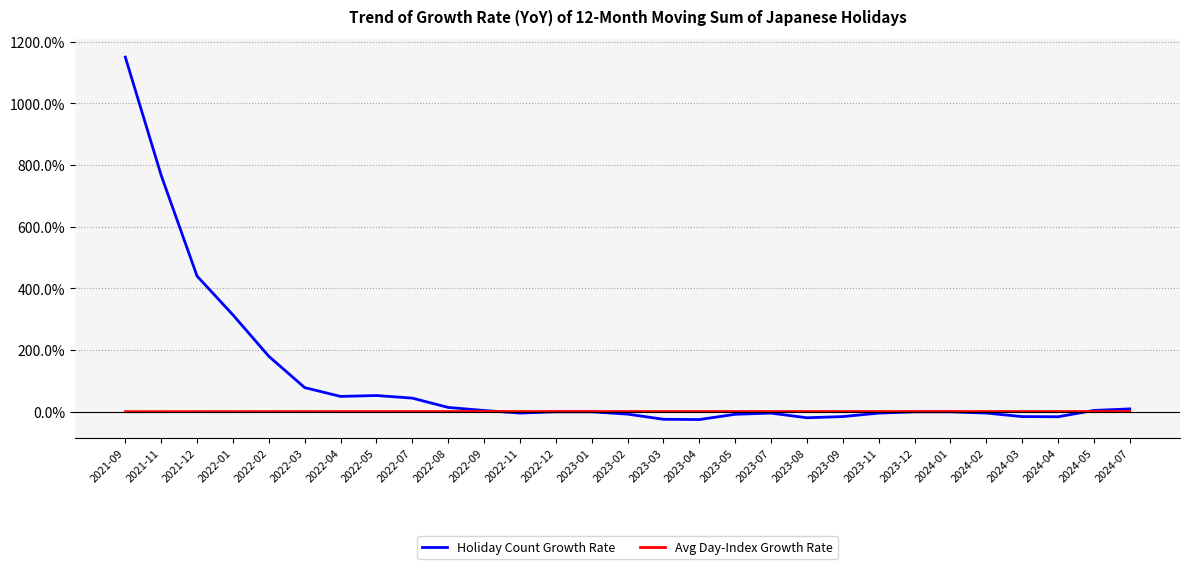

List the series in order of their overall mean, highest first.

Holiday Count Growth Rate, Avg Day-Index Growth Rate